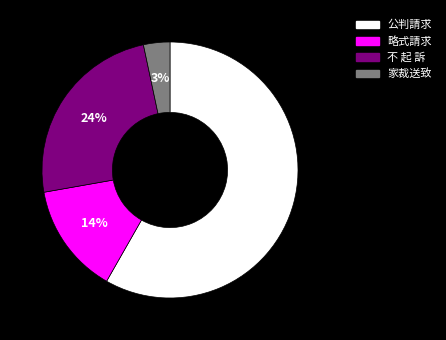

How many slices are in this pie chart?

4